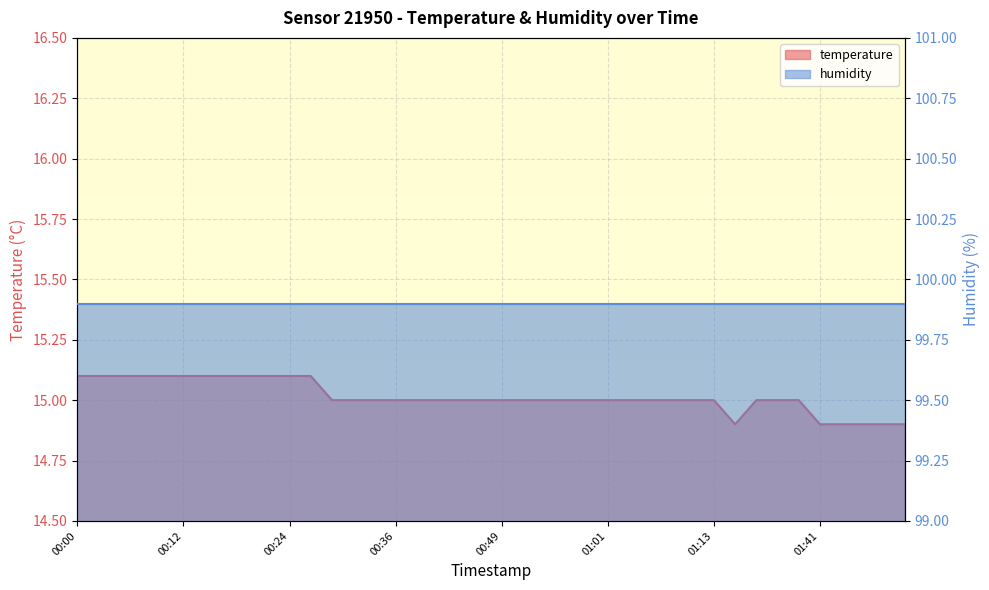

Approximately how many times larger is the value at 01:16 compared to 01:08?

1.0